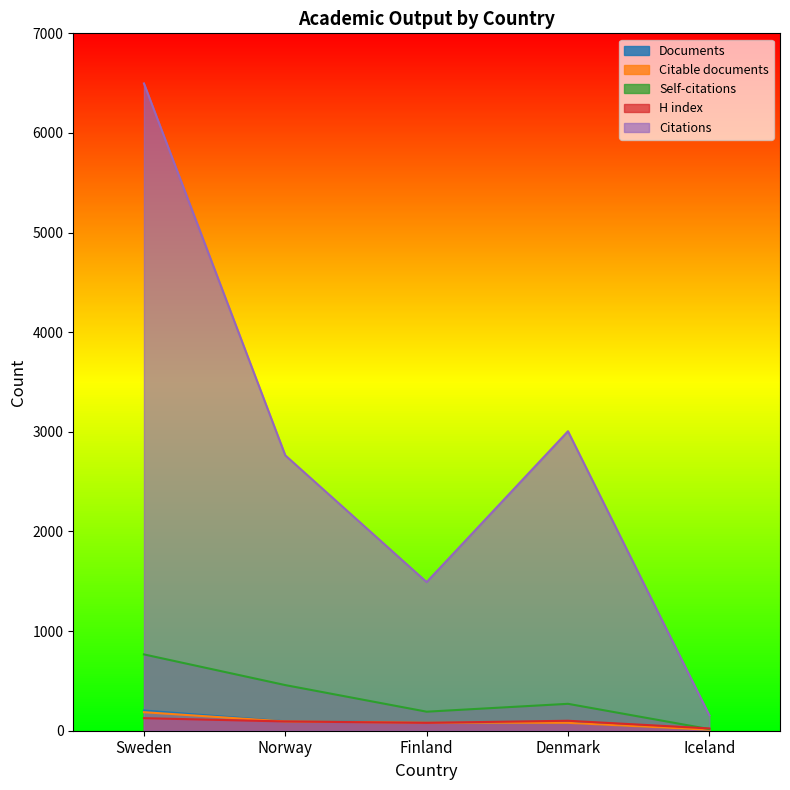

Reading left to right, what are all the values shown in this chart?

Documents: Sweden=203	Norway=94	Finland=83	Denmark=82	Iceland=10
Citable documents: Sweden=186	Norway=93	Finland=81	Denmark=79	Iceland=10
Citations: Sweden=6497	Norway=2764	Finland=1492	Denmark=3006	Iceland=156
Self-citations: Sweden=766	Norway=458	Finland=191	Denmark=270	Iceland=16
H index: Sweden=126	Norway=93	Finland=79	Denmark=100	Iceland=23